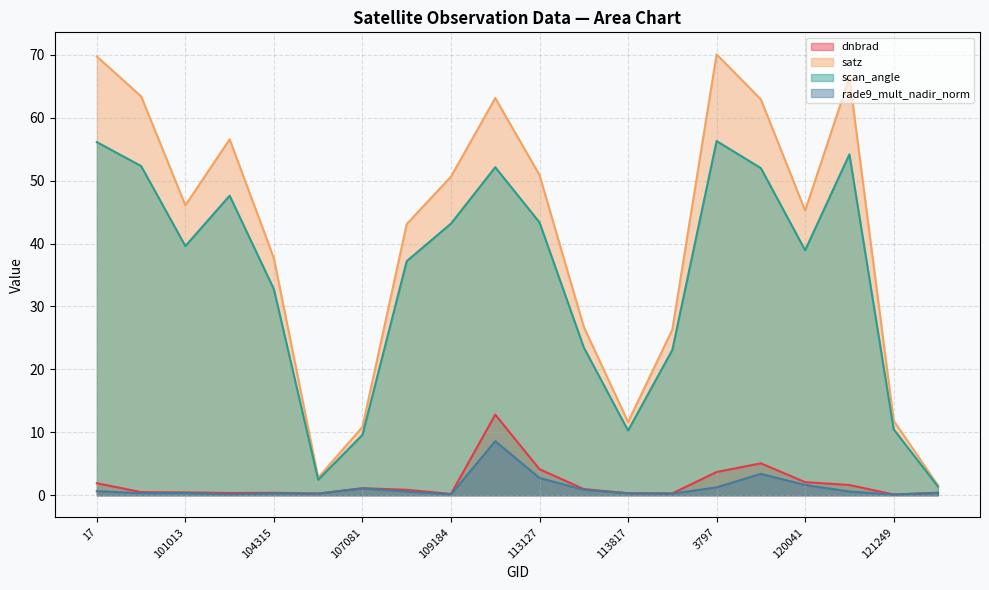

The value of dnbrad at 109184 is 0.2. True or false?

True